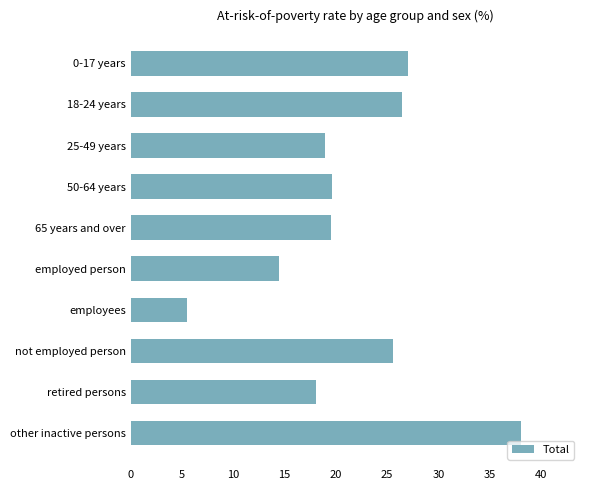

What is the difference between the maximum and minimum values?

32.6